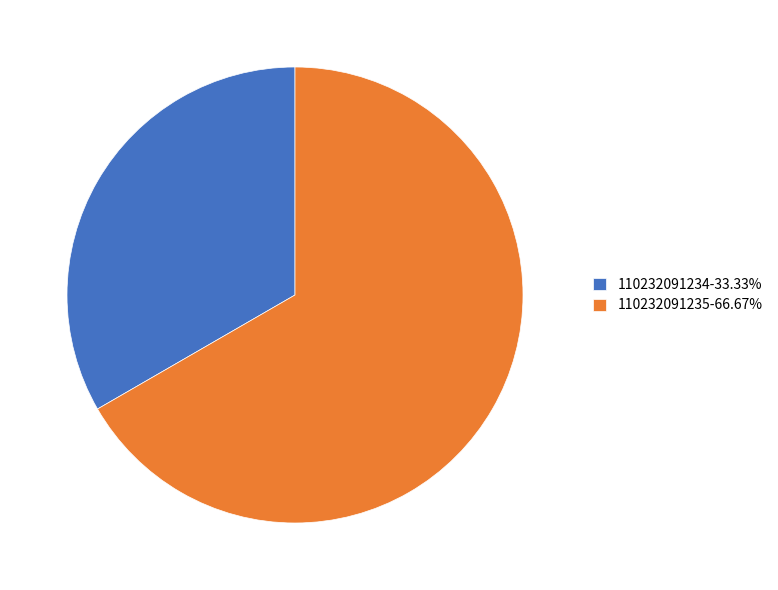

Is the sum of 110232091235-66.67% and 110232091234-33.33% greater than half?

Yes